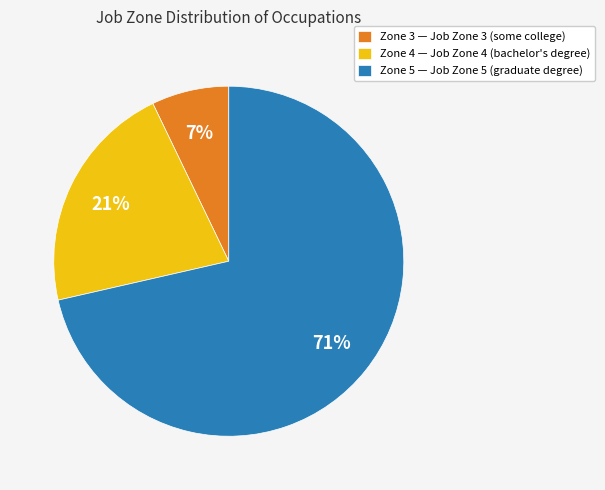

Which category has the smallest portion of the pie?

Zone 3 — Job Zone 3 (some college)